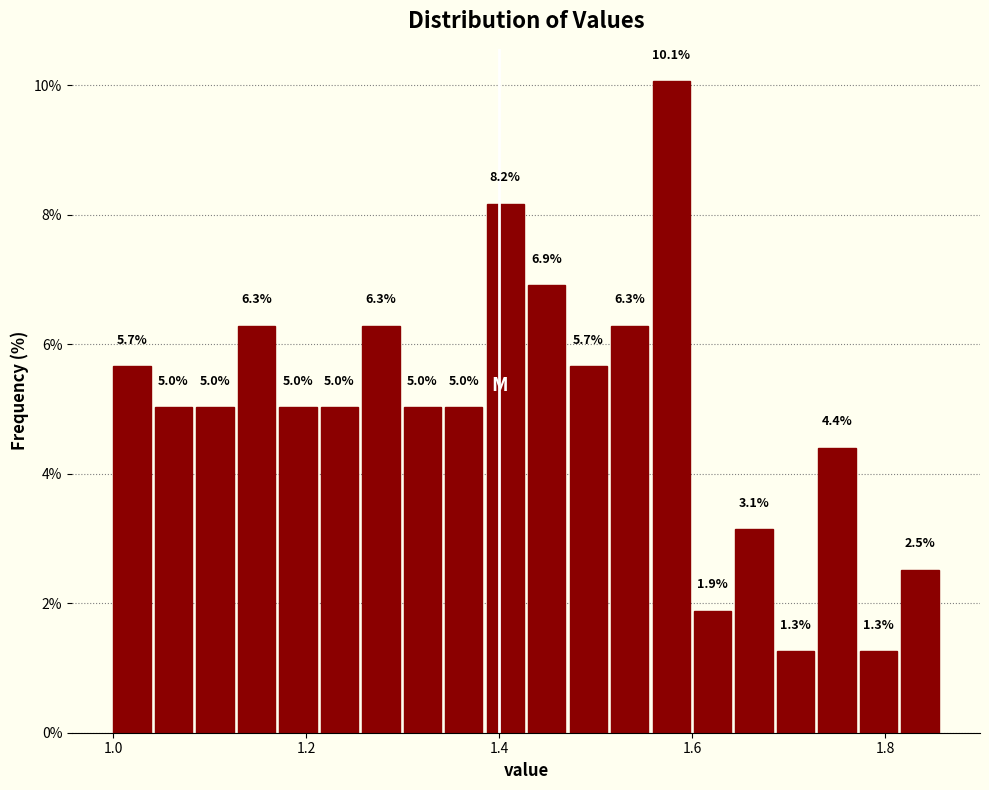

Around what value on the x-axis is the tallest bar? Give the approximate position of its centre, as read against the axis.

1.58